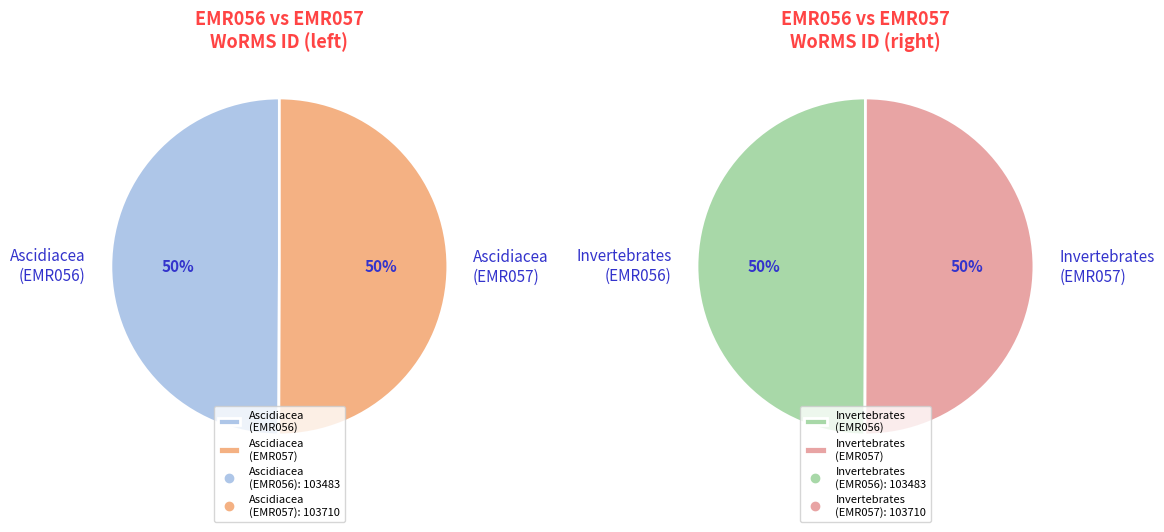

Which category has the smallest portion of the pie?

Class: Ascidiacea (EMR056)